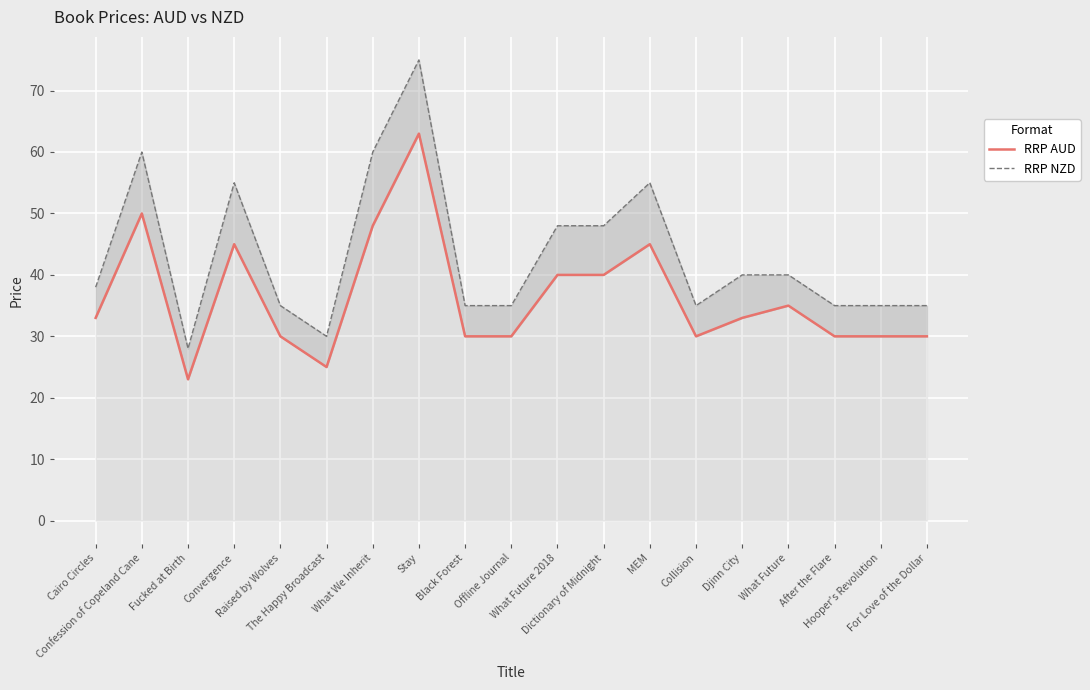

True or false: RRP AUD has a value of 63.1 at Dictionary of Midnight.

False